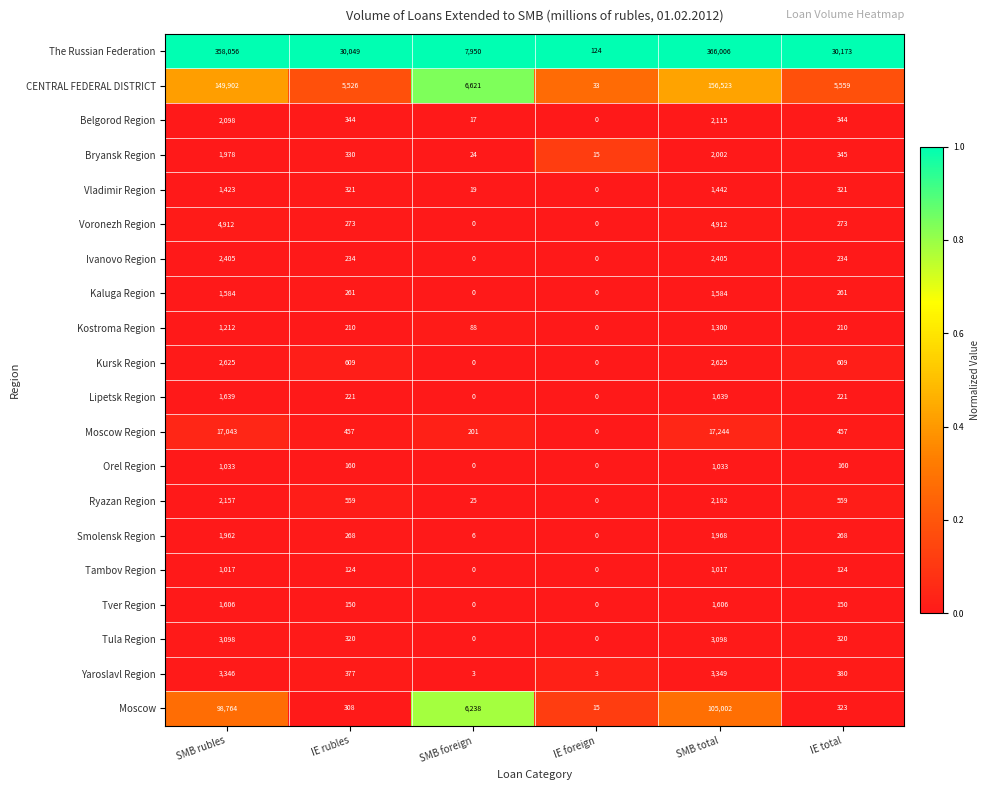

True or false: Tambov Region has a value of 1017 at SMB total.

True